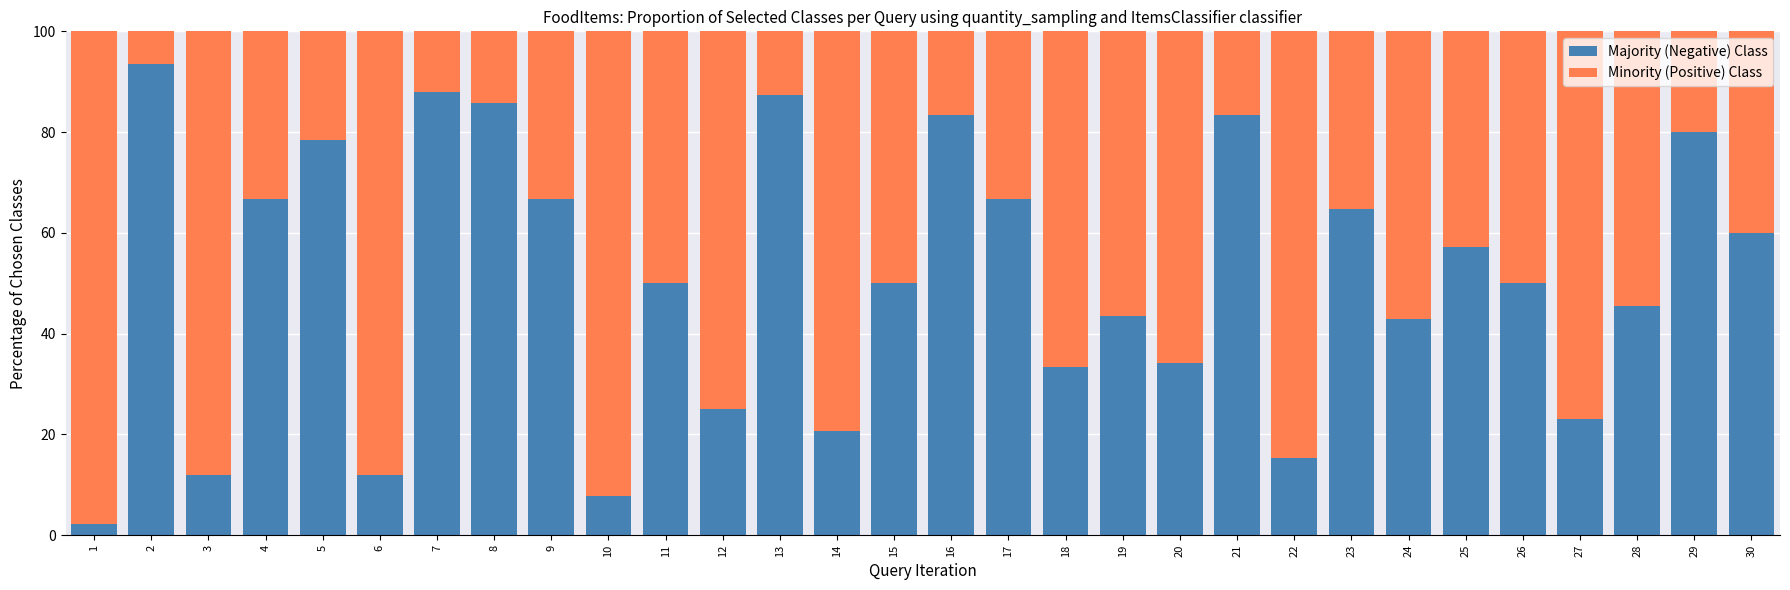

Are the bars grouped side by side (vs. stacked)?

No